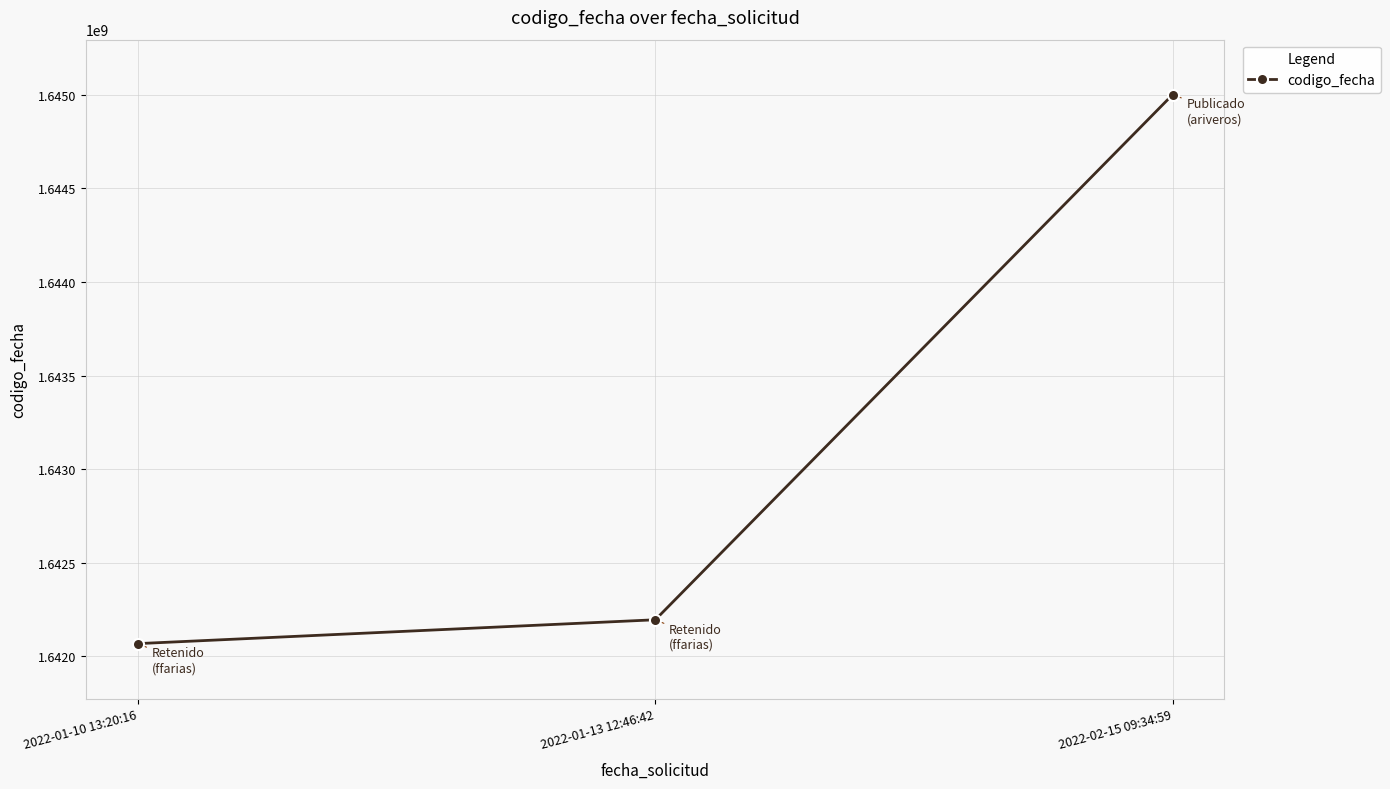

How many values are below 1642194076?

1